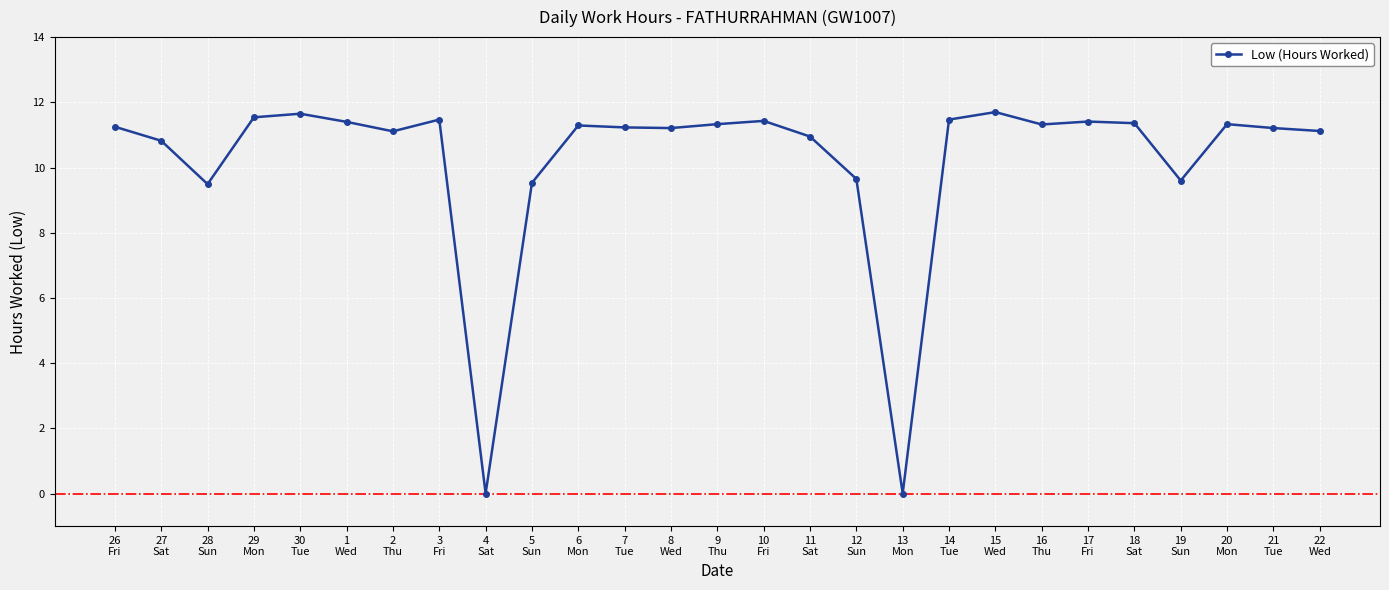

True or false: there are more than 0 points higher than both neighbors.

True